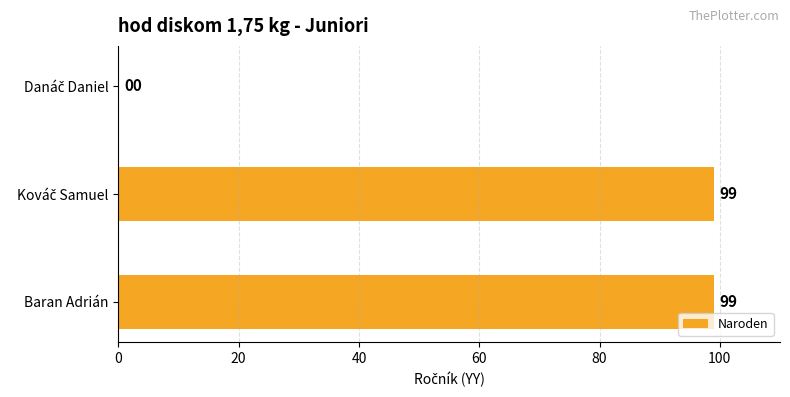

How many values are between 0 and 99?

3